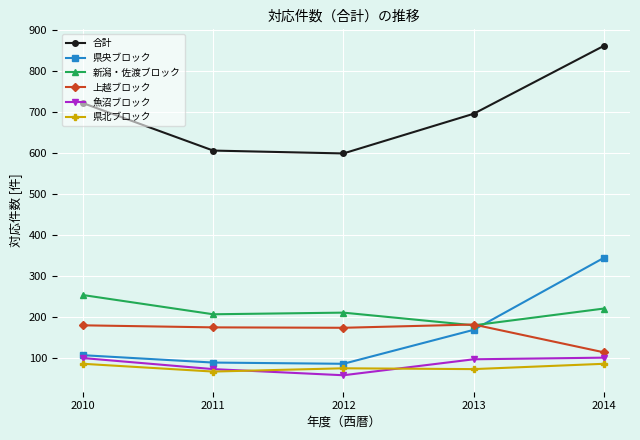

True or false: 県北ブロック has a value of 85 at 2010.

True